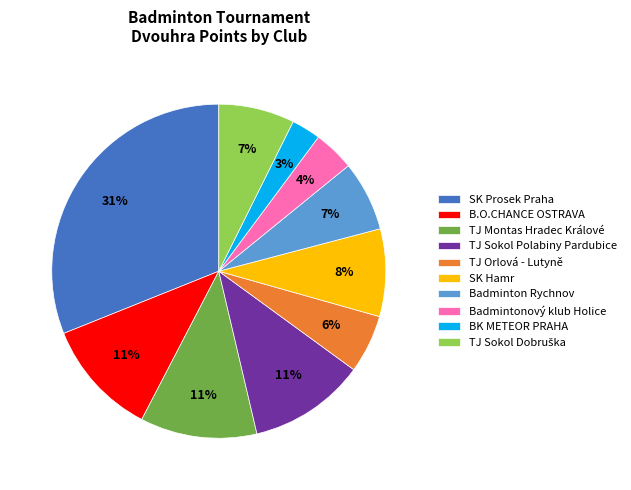

Is it true that TJ Montas Hradec Králové is 11% of the pie?

True